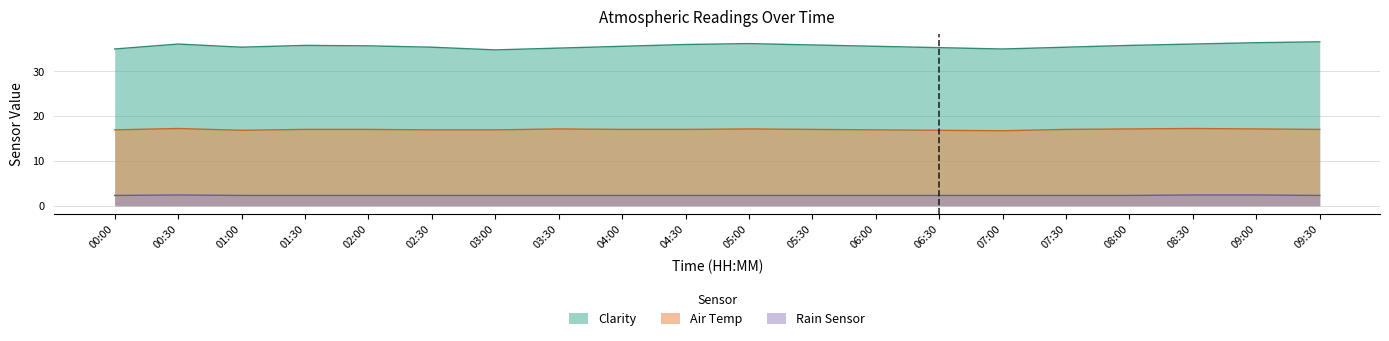

Rank the series by their average value, from highest to lowest.

Clarity, Air Temp, Rain Sensor